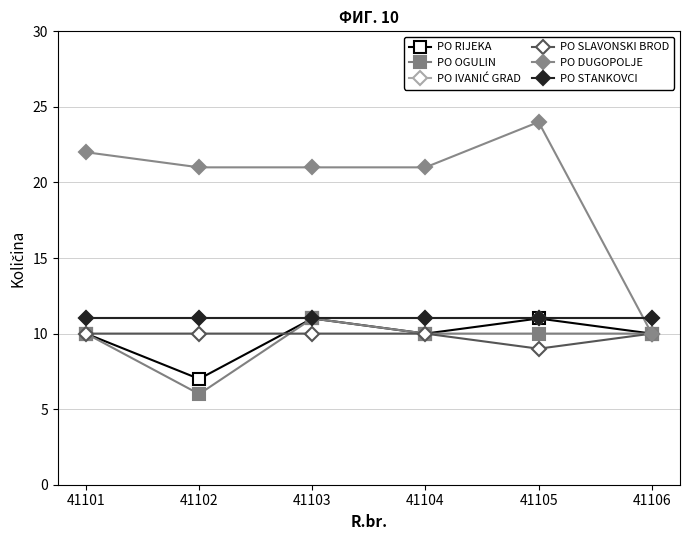

How many lines are shown in the chart?

6